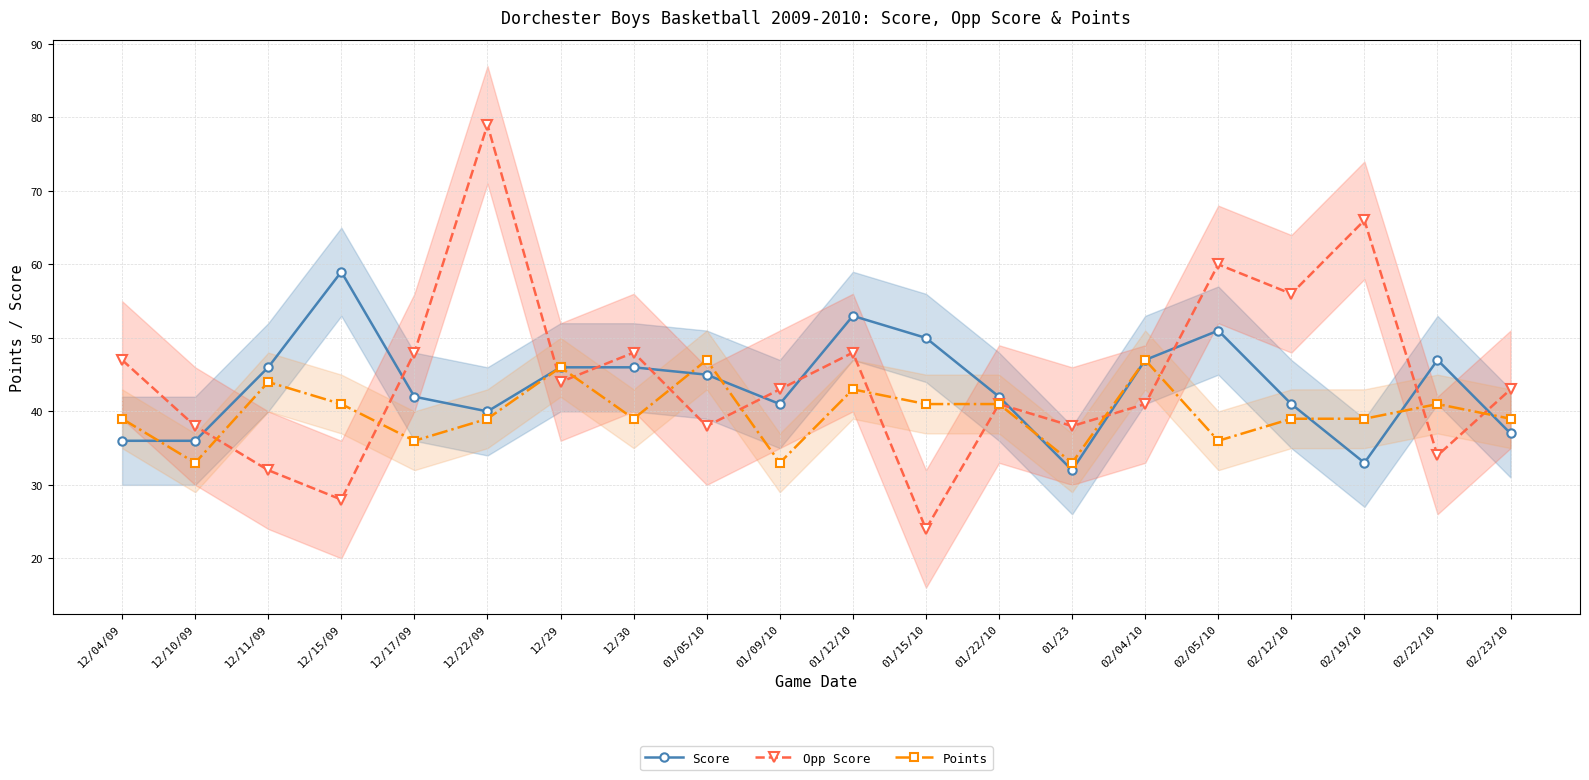

List the series in order of their overall mean, lowest first.

Points, Score, Opp Score